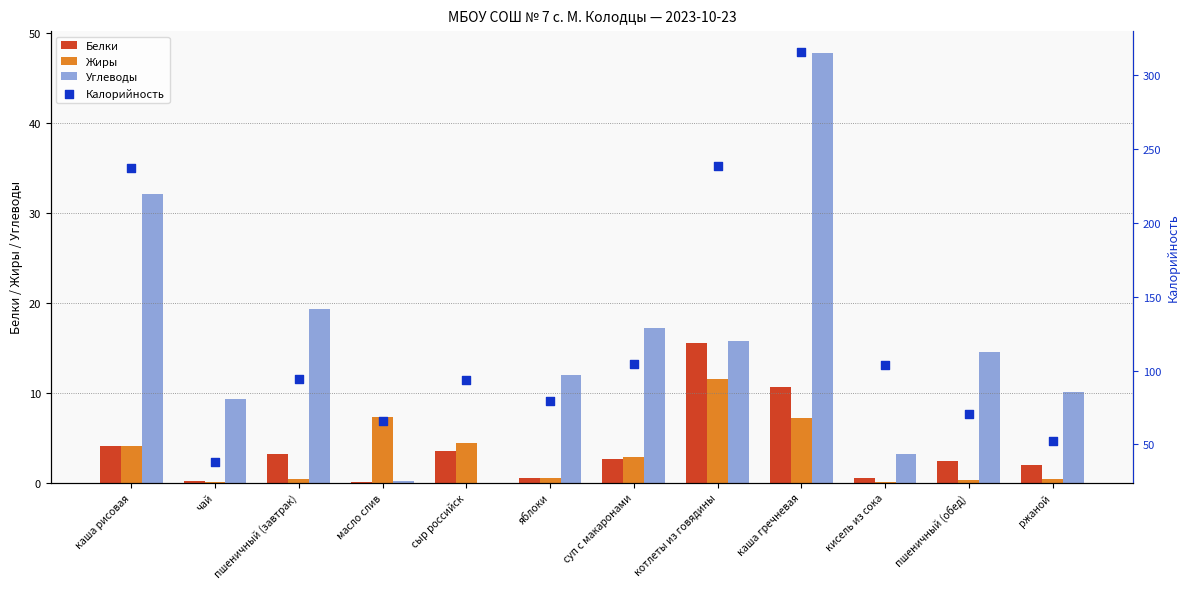

Which series contains the lowest Y value?

Углеводы